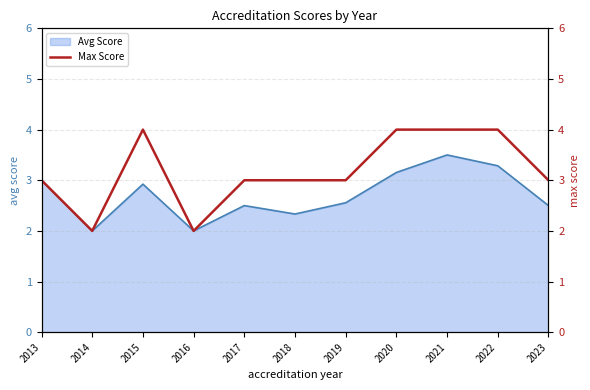

At which label is the value closest to 3?

2013